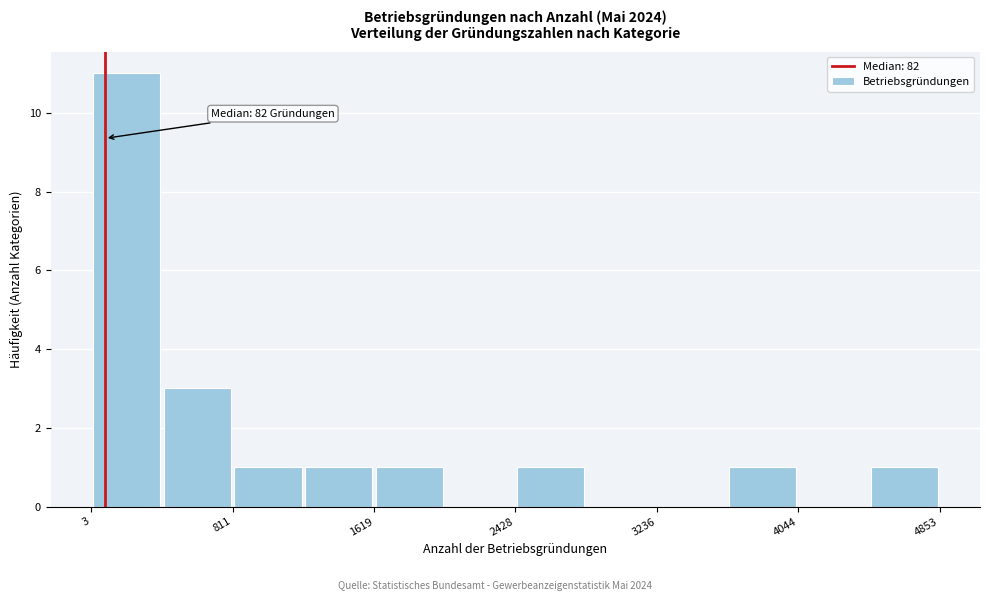

Which range on the x-axis has the tallest bar?

0 to 400